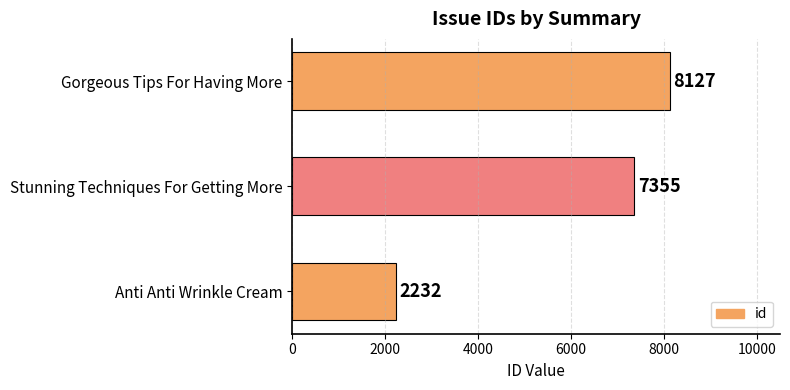

Where is the data nearest to the value 5179?

Stunning Techniques For Getting More